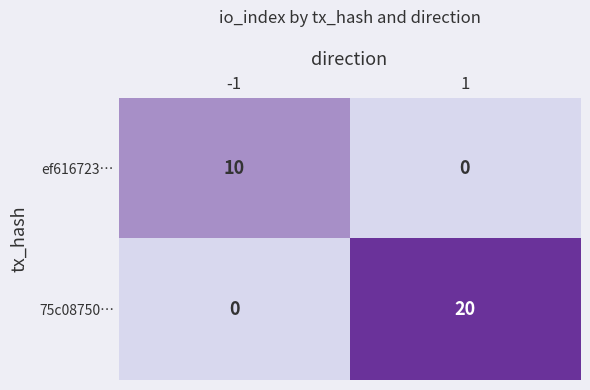

What is the sum of the 75c08750… values at 1 and -1?

20